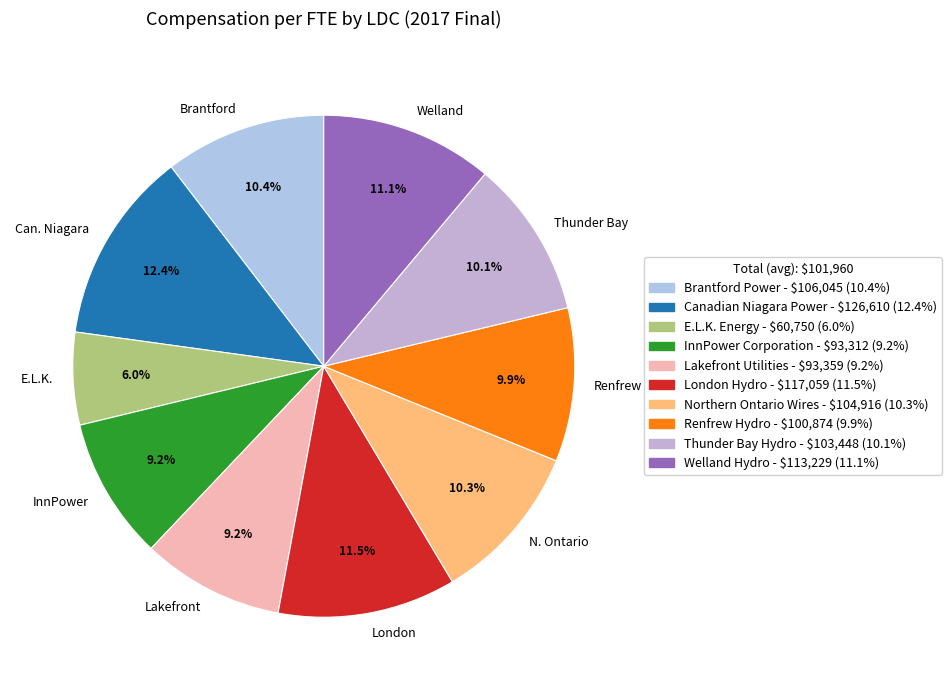

How many segments does this pie chart have?

10